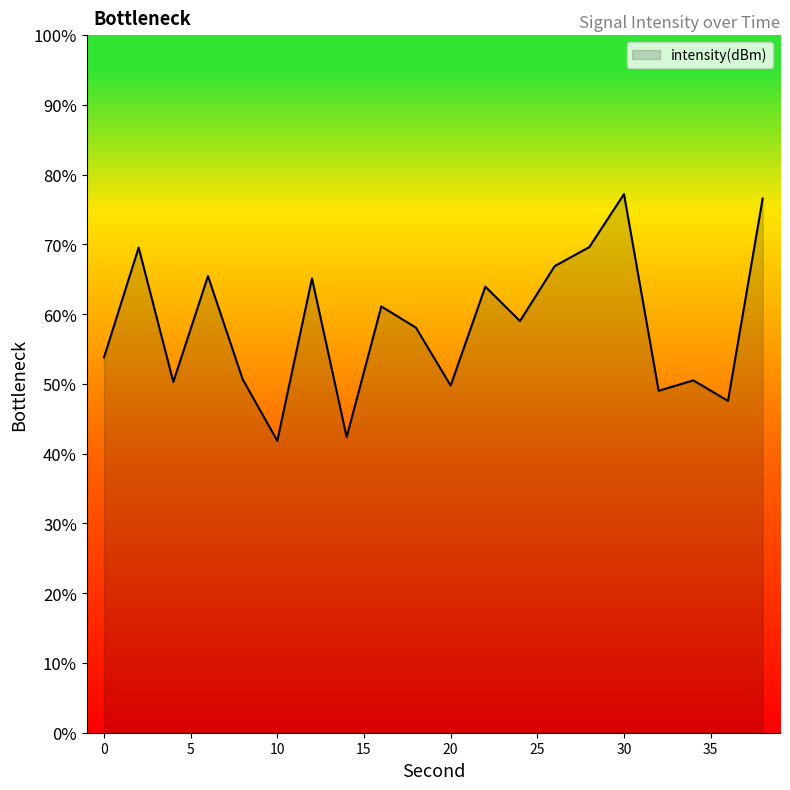

Count the number of values greater than 59.

10